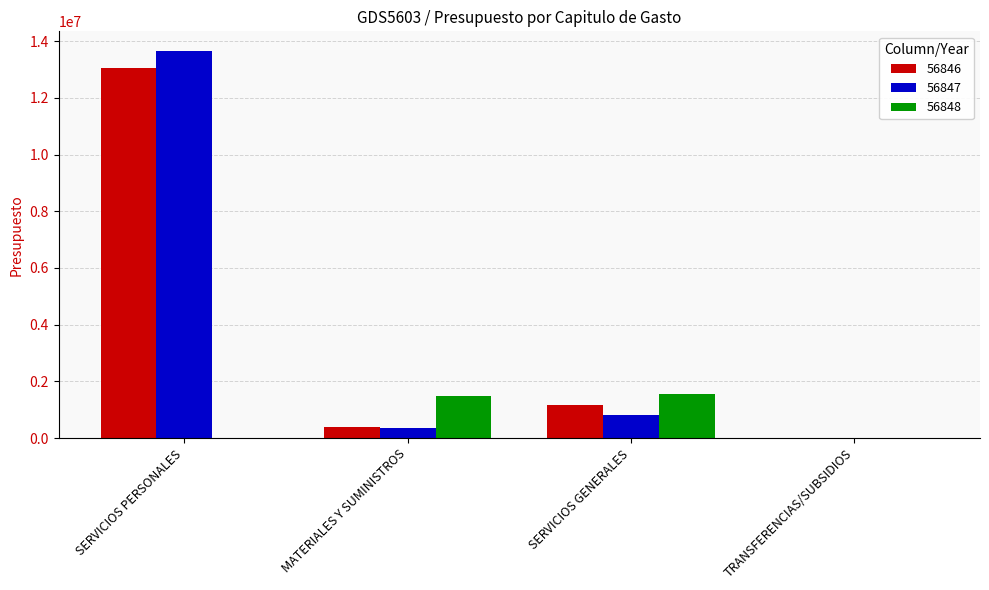

Is the value of 56846 at MATERIALES Y SUMINISTROS greater than the value of 56848 at TRANSFERENCIAS/SUBSIDIOS?

Yes